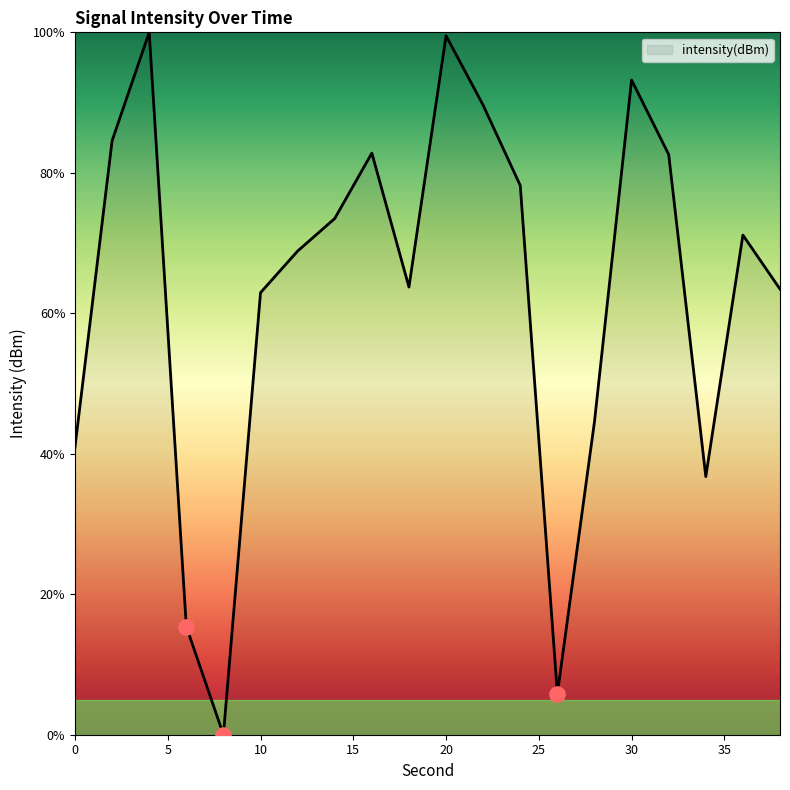

What is the difference between the maximum and minimum values?

100.0